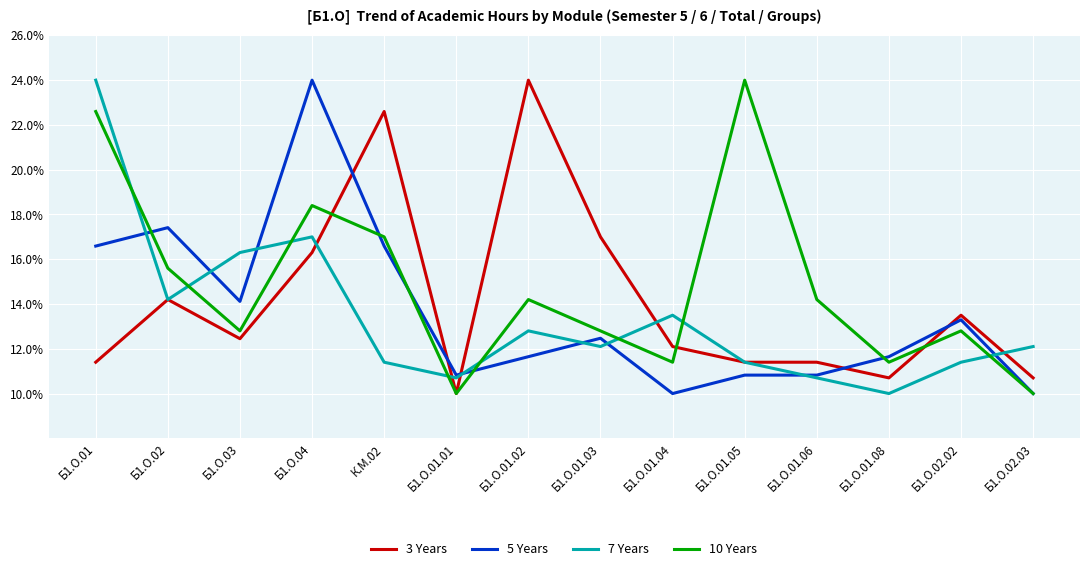

How many times do 3 Years and 5 Years cross each other?

5